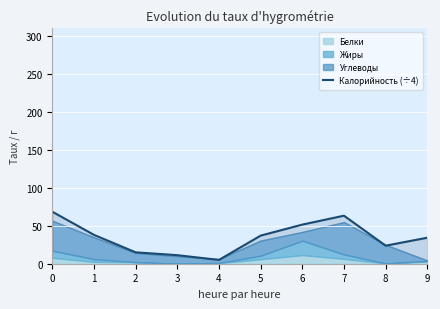

Reading left to right, list all the values displayed in this chart.

68.5	38.0	15.0	11.2	5.0	37.0	51.5	63.2	23.8	34.2